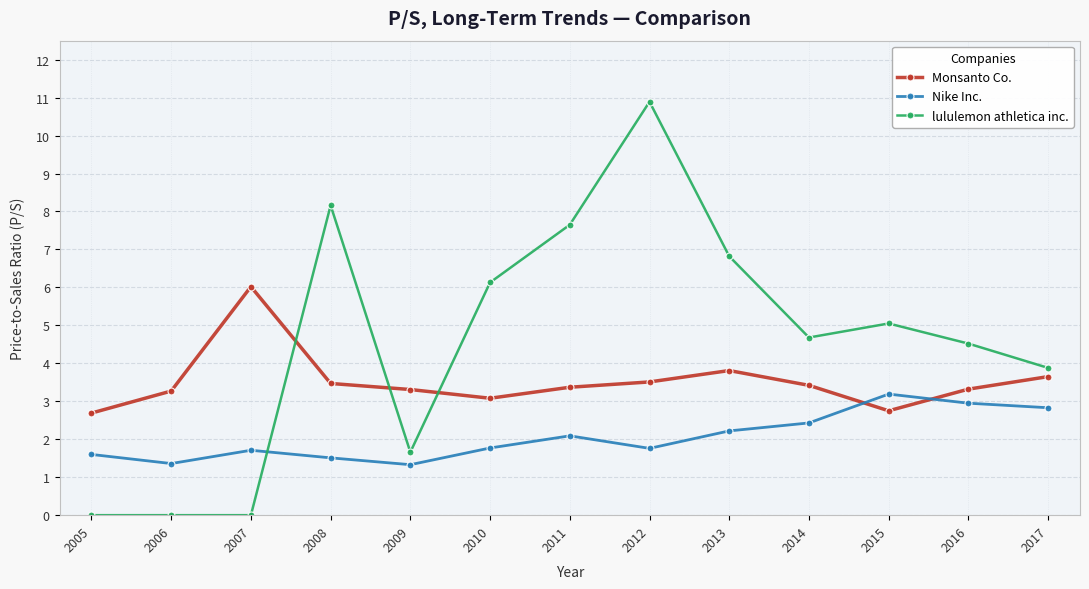

What is the value of the Monsanto Co. point at the 11th from the left?

2.8